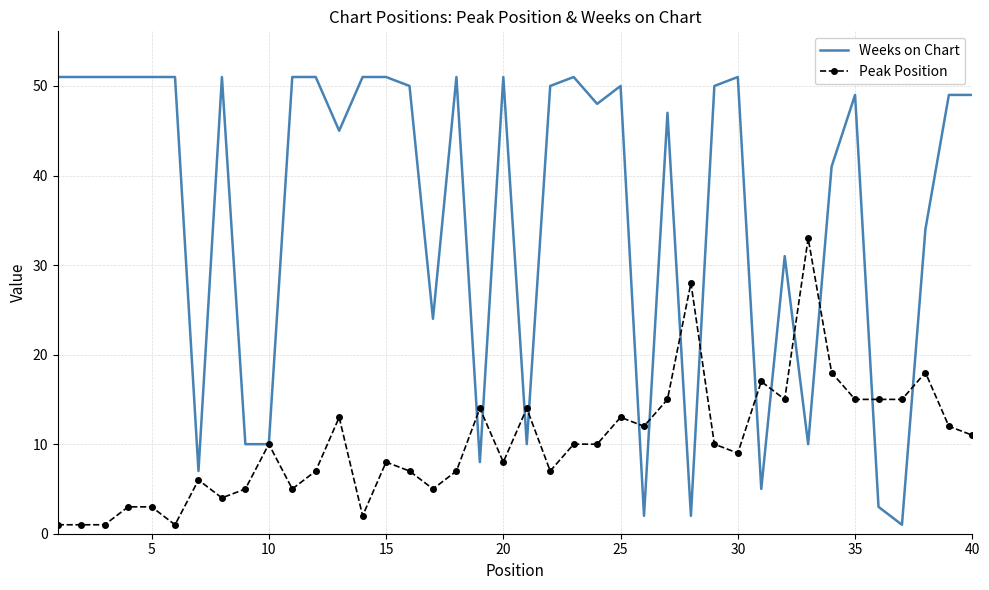

Which series has the widest spread of values?

Weeks on Chart